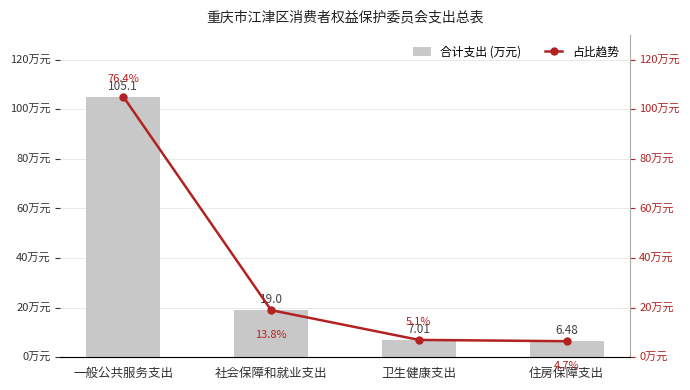

At which label is 占比趋势 closest to 55?

社会保障和就业支出